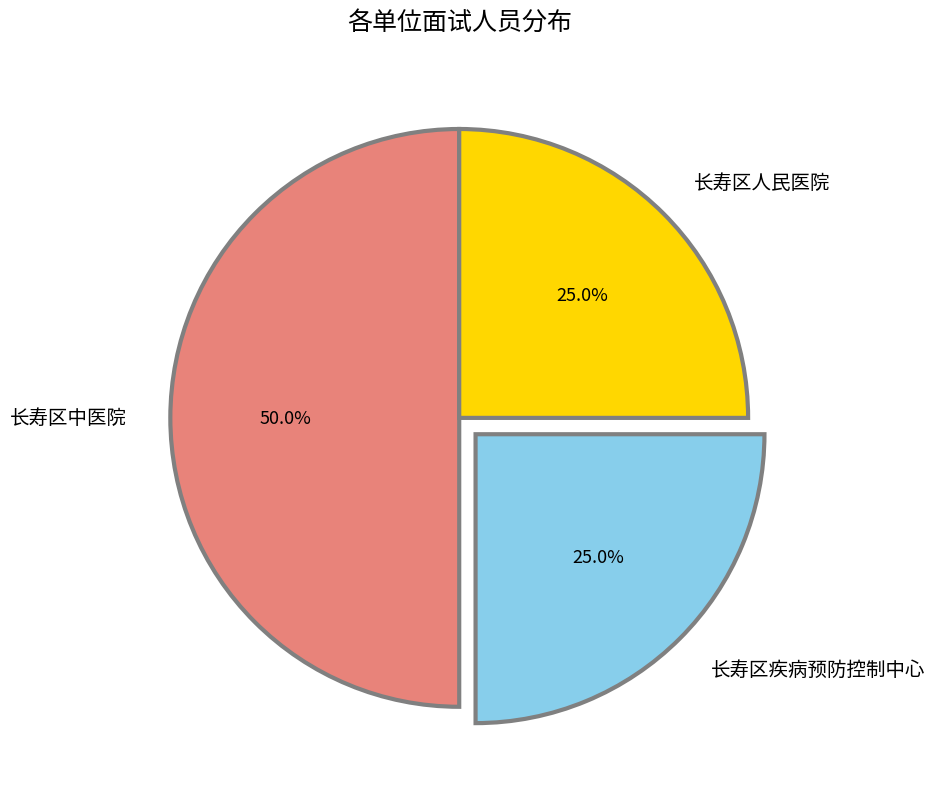

True or false: 长寿区疾病预防控制中心 accounts for 25% of the total.

True